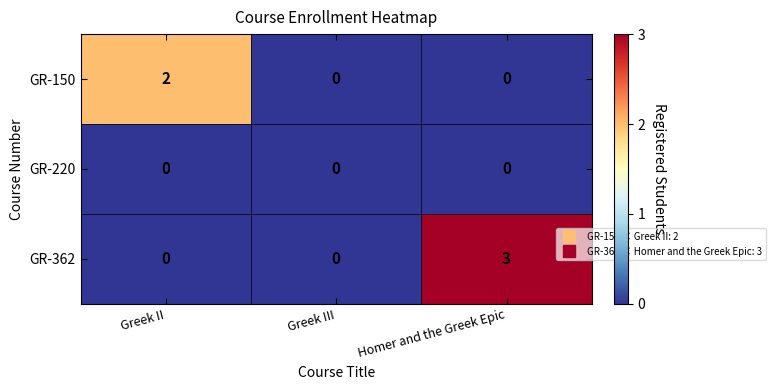

How many categories are shown in the chart?

3